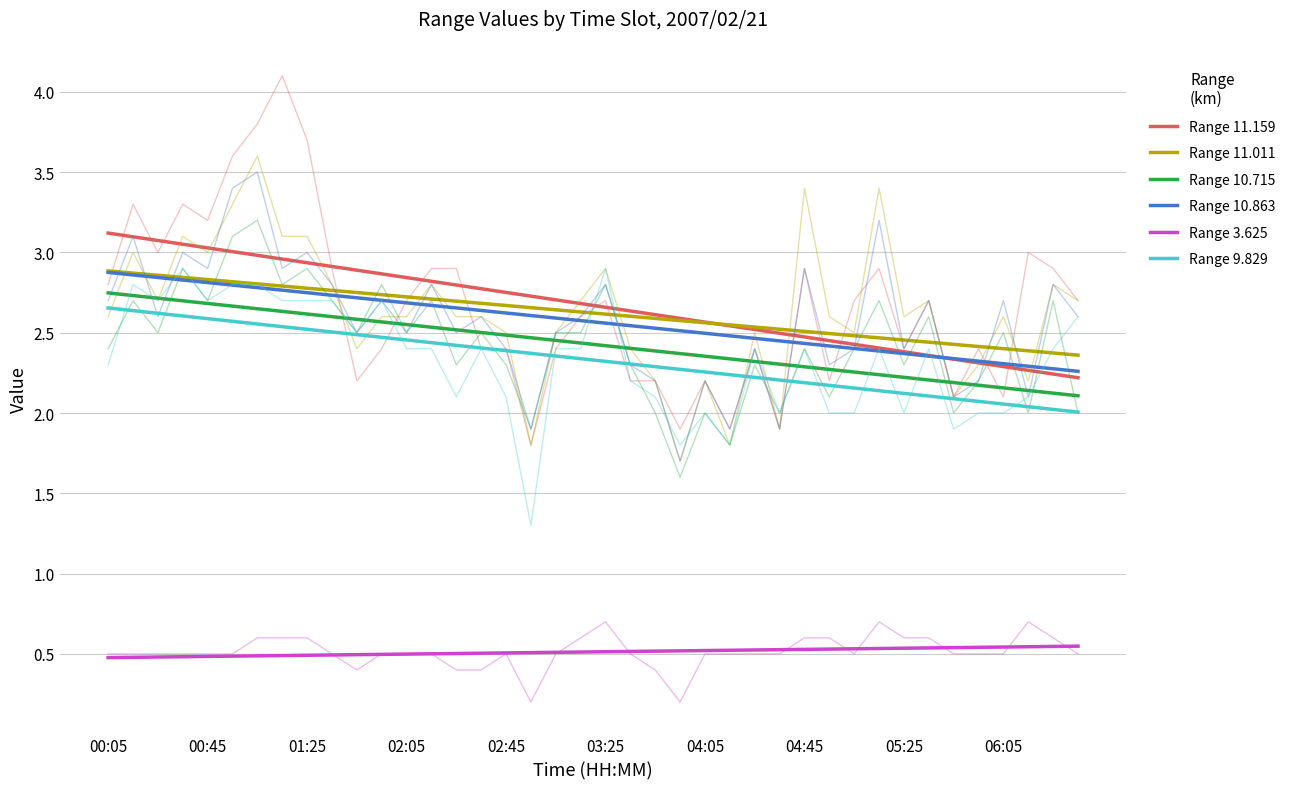

What is the difference between the maximum and second lowest values in the Range 10.863 series?

0.6